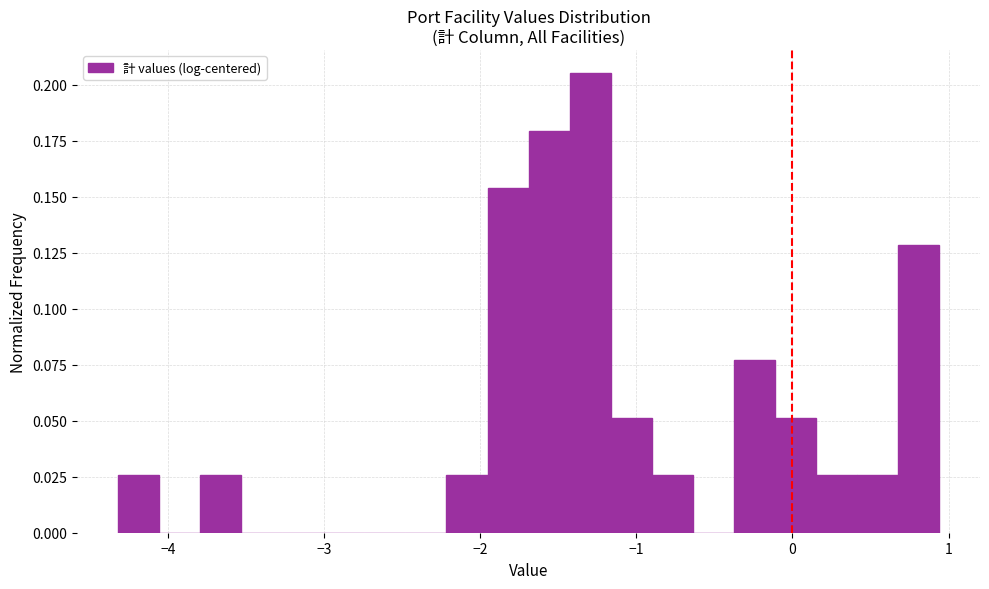

Read against the x-axis, roughly where is the centre of the tallest bar?

-1.3